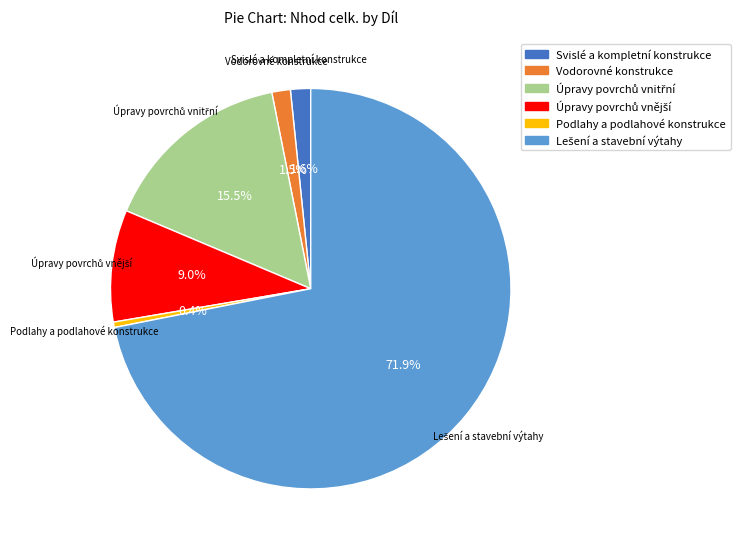

Approximately how many times larger is the value at Vodorovné konstrukce compared to Svislé a kompletní konstrukce?

0.9